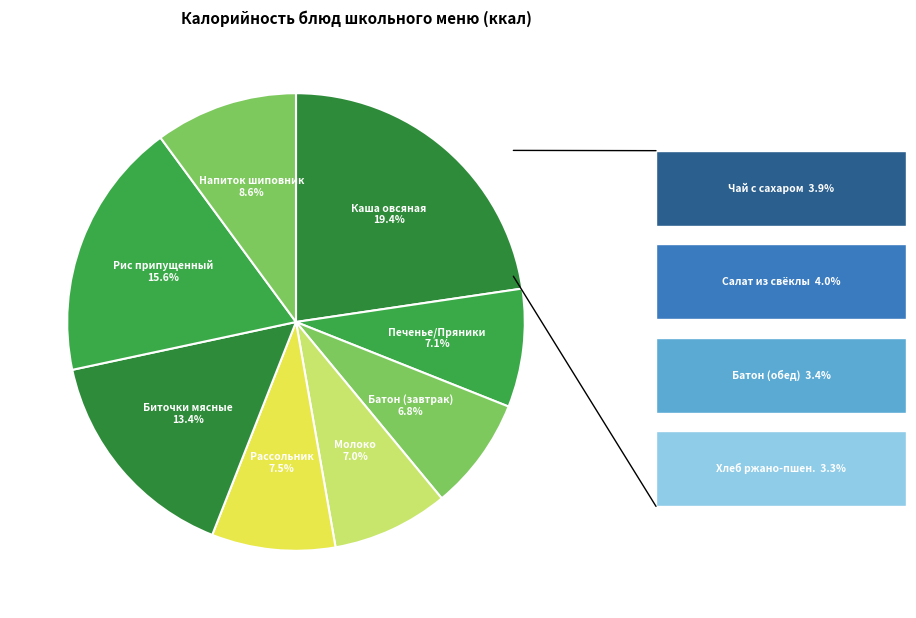

Rank the categories by value from lowest to highest.

ХЛЕБ РЖАНО-ПШЕНИЧНЫЙ, БАТОН ОБОГАЩЕННЫЙ, ЧАЙ С САХАРОМ, САЛАТ ИЗ СВЕКЛЫ С МАСЛОМ РАСТИТЕЛЬНЫМ, БАТОН ОБОГОЩЕННЫЙ, МОЛОКО, КОНДИТЕРСКИЕ ИЗДЕЛИЯ (ПЕЧЕНЬЕ, ПРЯНИКИ), РАССОЛЬНИК ЛЕНИНГРАДСКИЙ СО СМЕТАНОЙ, НАПИТОК ИЗ ПЛОДОВ ШИПОВНИКА, БИТОЧКИ МЯСНЫЕ С СОУСОМ ТОМАТНЫМ, РИС ПРИПУЩЕННЫЙ, КАША ОВСЯНАЯ СО СЛИВОЧНЫМ МАСЛОМ